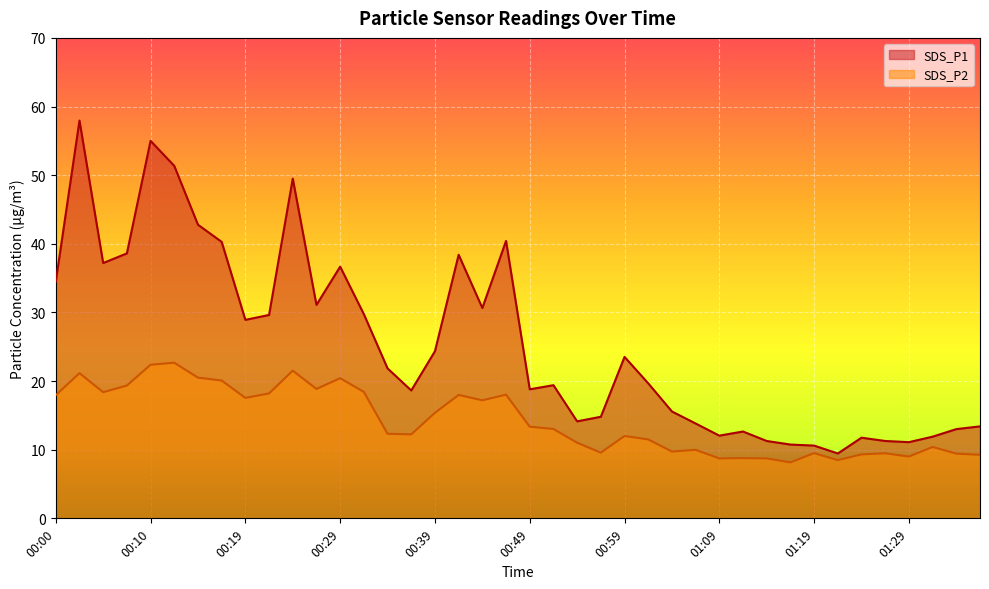

What is the difference between the second highest and minimum values in the SDS_P2 series?

14.2